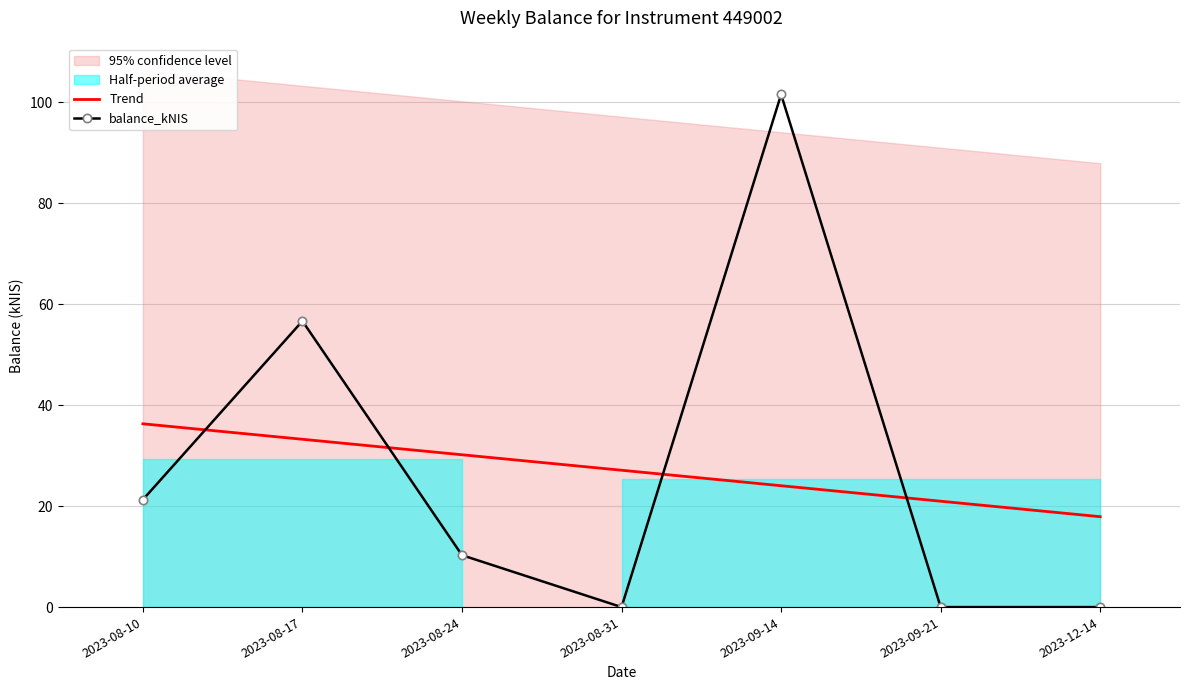

What is the sum of the balance_kNIS values at 2023-08-17 and 2023-12-14?

56.6